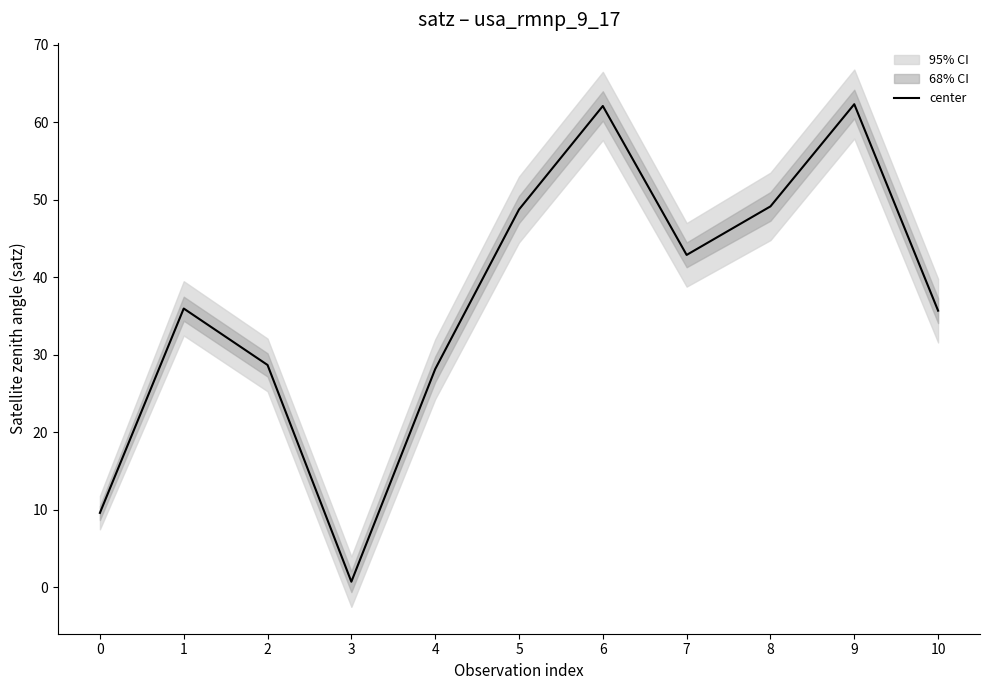

Reading left to right, what are all the values shown in this chart?

9.6	36.0	28.7	0.7	28.2	48.7	62.1	42.9	49.1	62.3	35.7